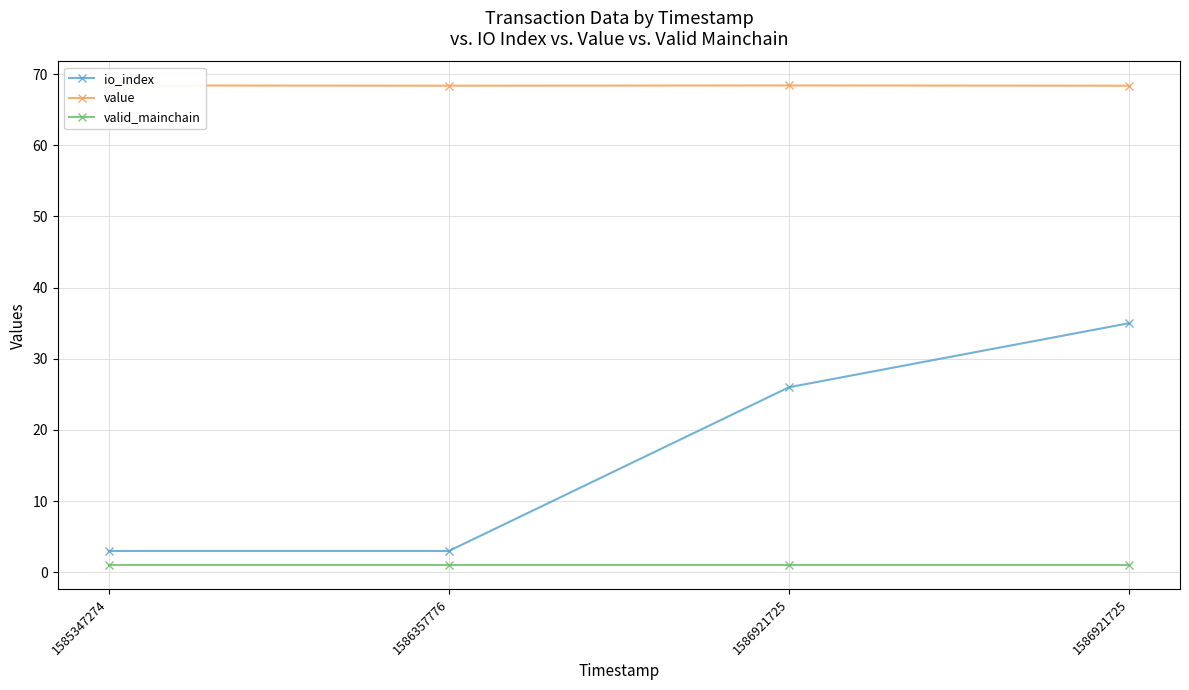

How many series are shown in this chart?

3